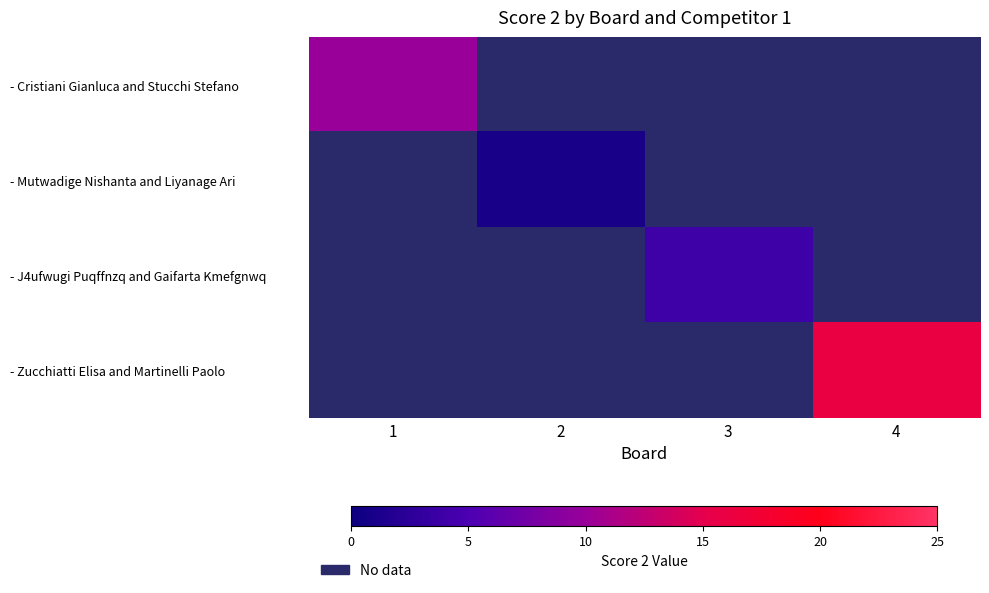

Is the value of - Zucchiatti Elisa and Martinelli Paolo at 4 greater than the value of - Mutwadige Nishanta and Liyanage Ari at 4?

No